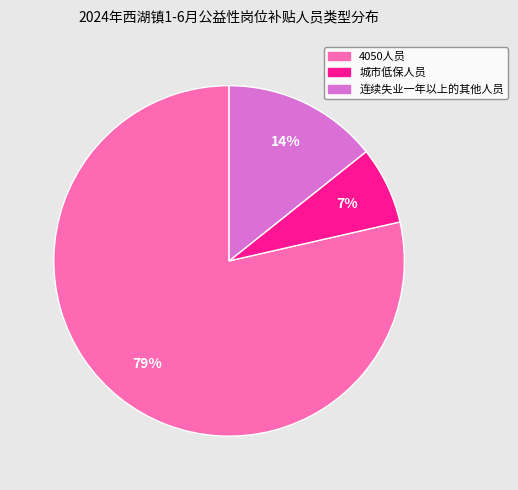

Is the sum of 城市低保人员 and 连续失业一年以上的其他人员 greater than half?

No